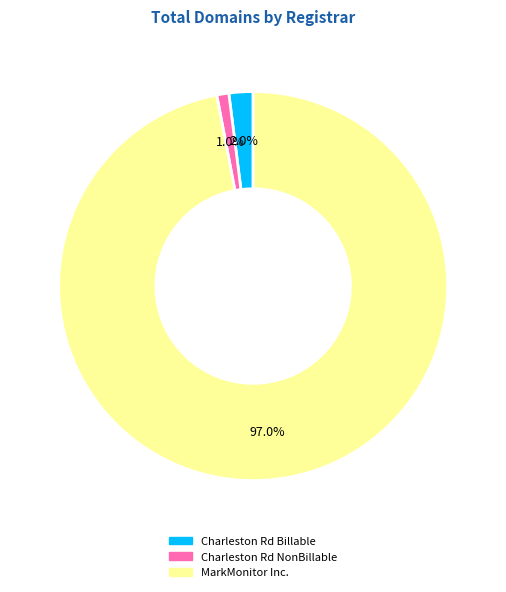

Is there any slice that represents more than half of the pie?

Yes